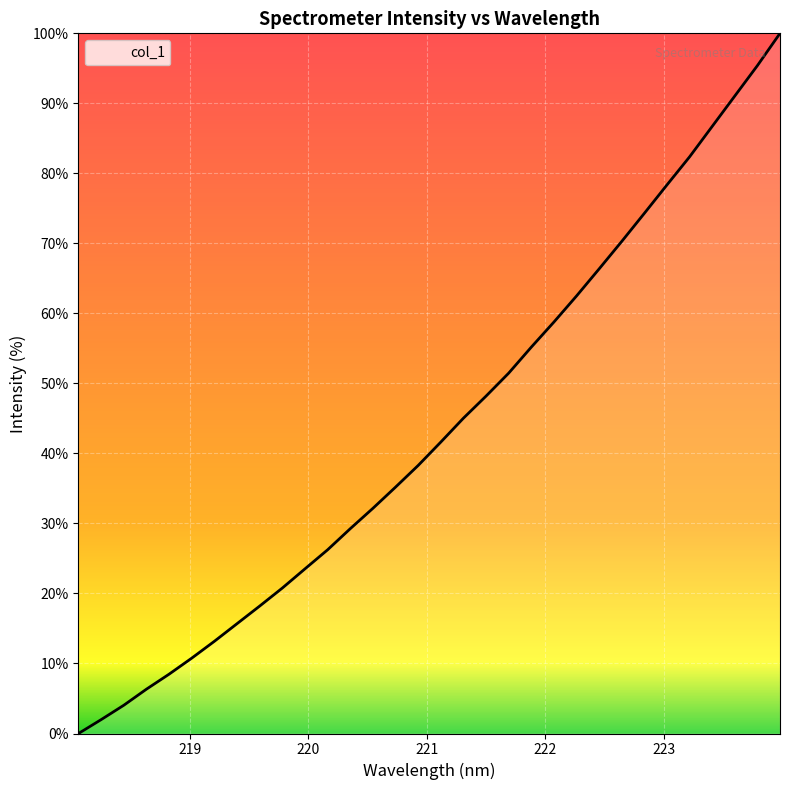

What is the label of the 11th point from the right?

222.0721